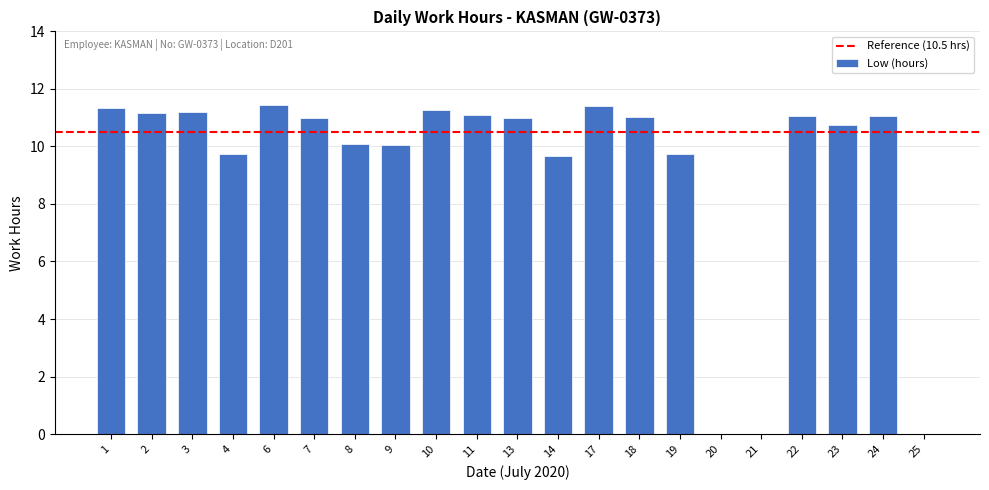

What is the sum of the values at 14 and 10?

20.9